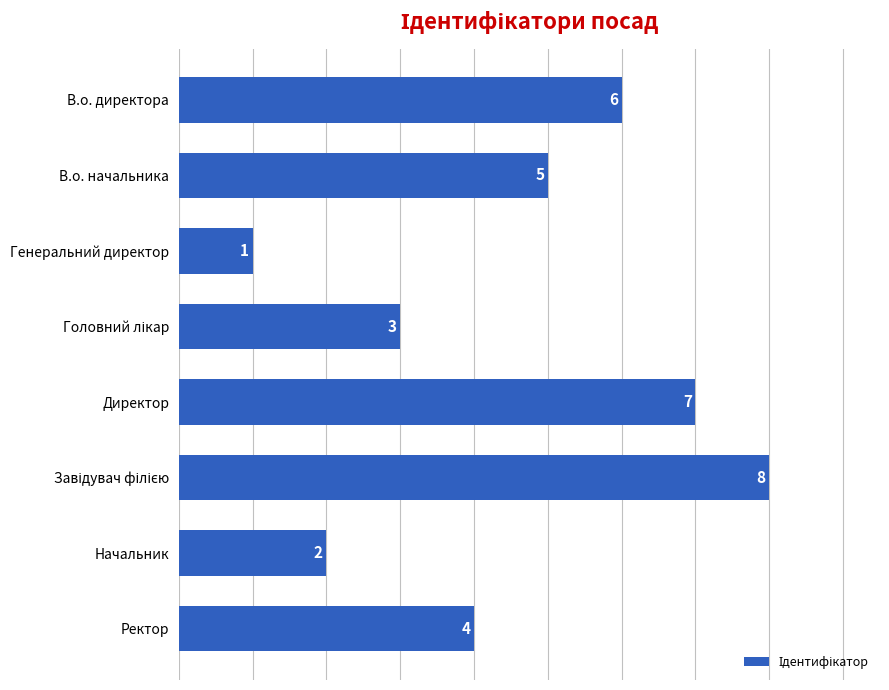

How many values are below 5?

4